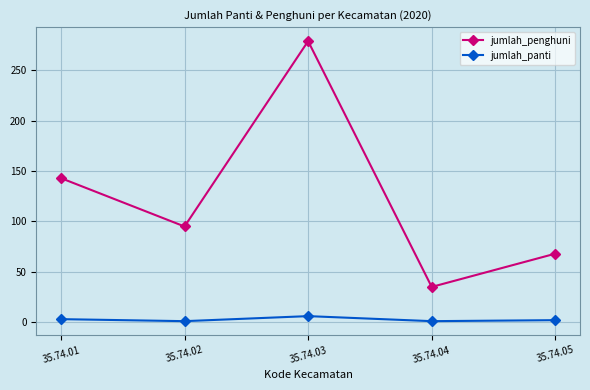

List the series in order of their peak value, lowest first.

jumlah_panti, jumlah_penghuni